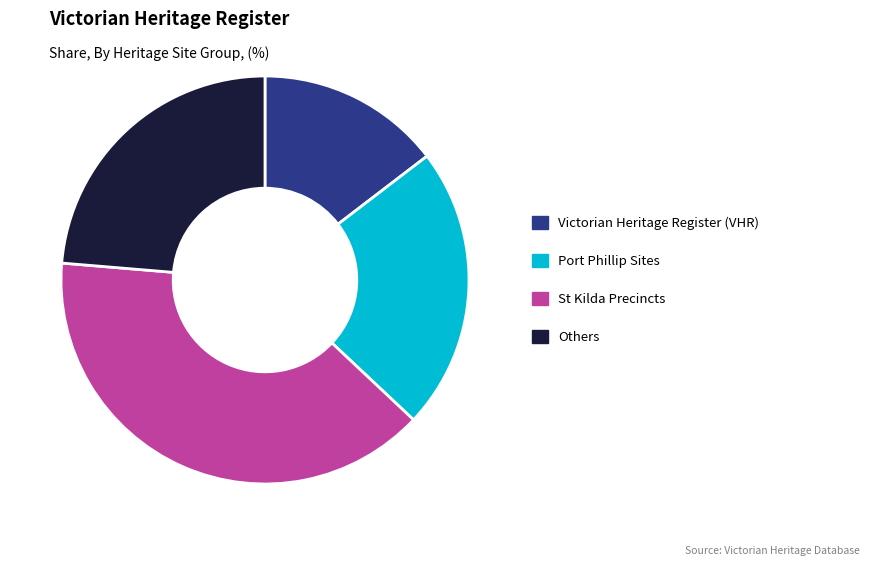

Is it true that St Kilda Precincts is 39% of the pie?

True